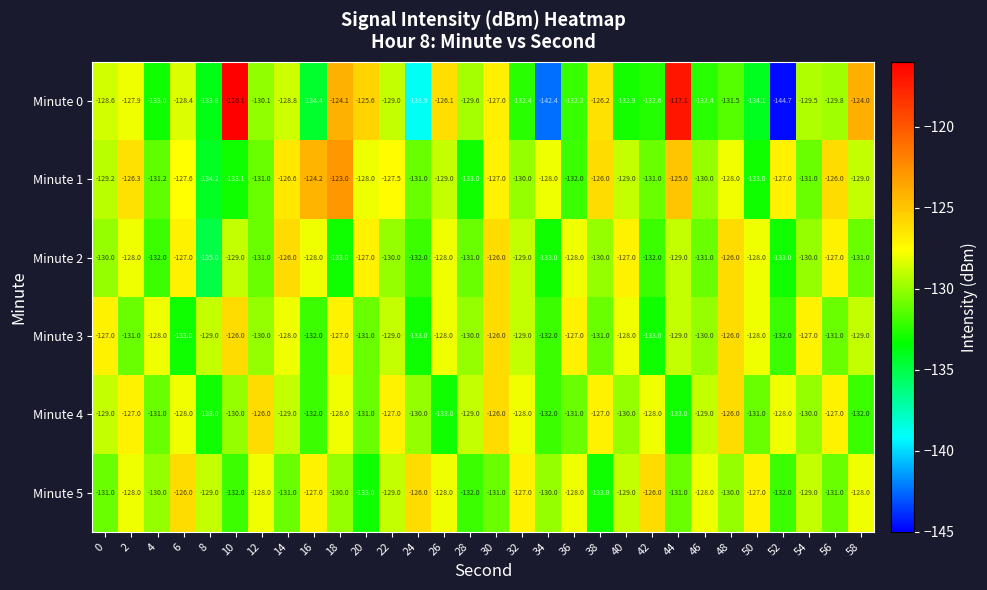

At which category does the chart reach its minimum across all series?

52